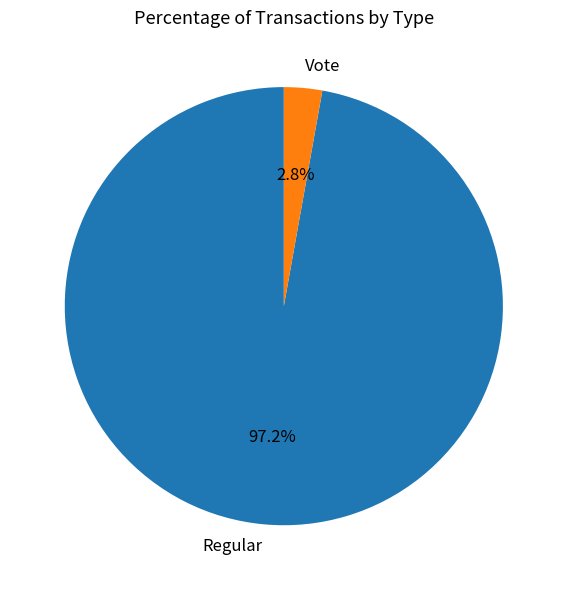

To the nearest percent, what portion does Vote represent?

3%